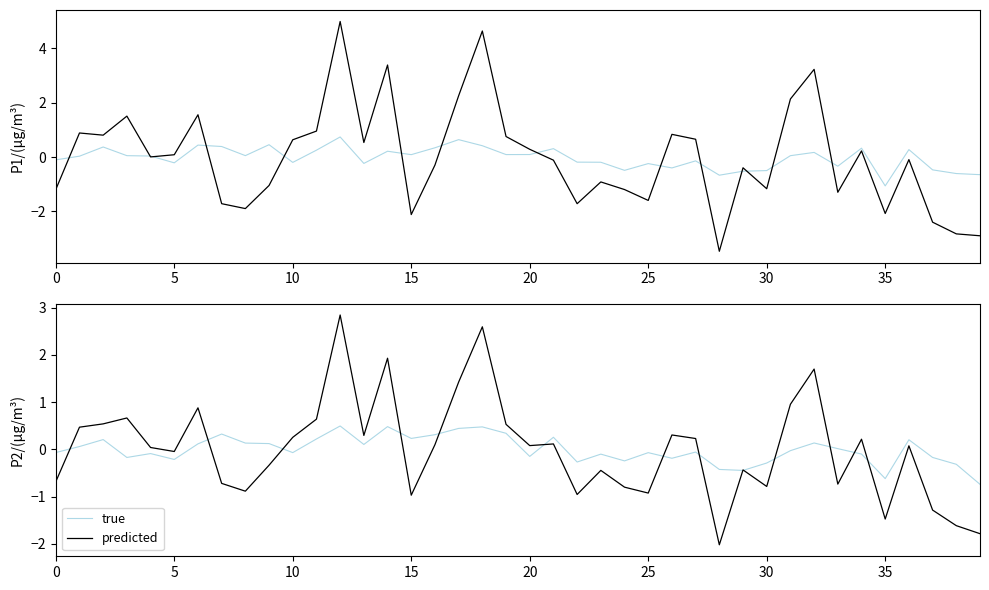

At how many categories does at least one series exceed 0?

27